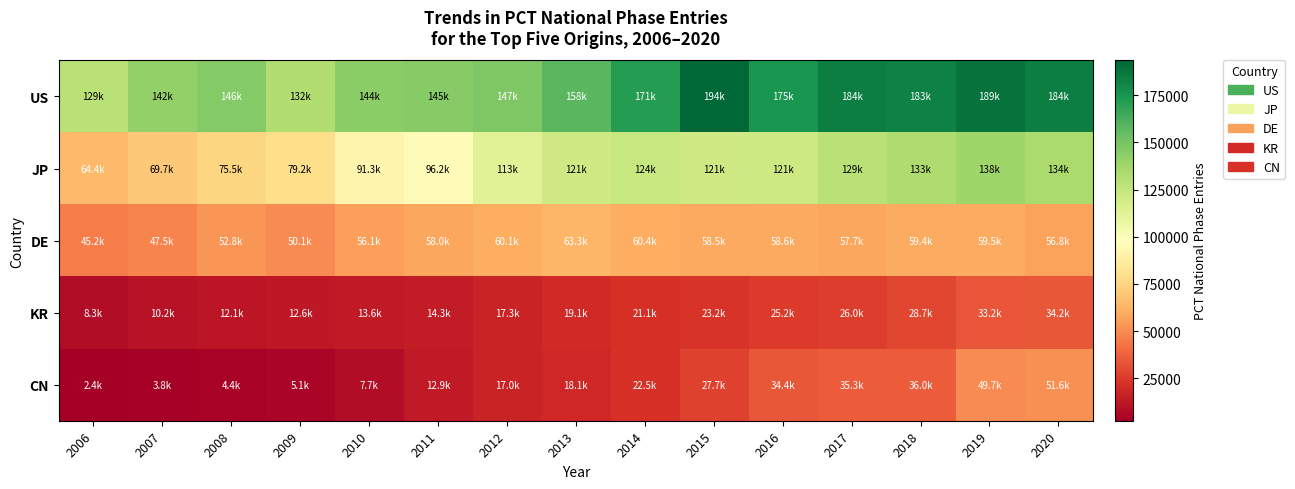

What is the spread (max minus min) of values at 2017?

158011